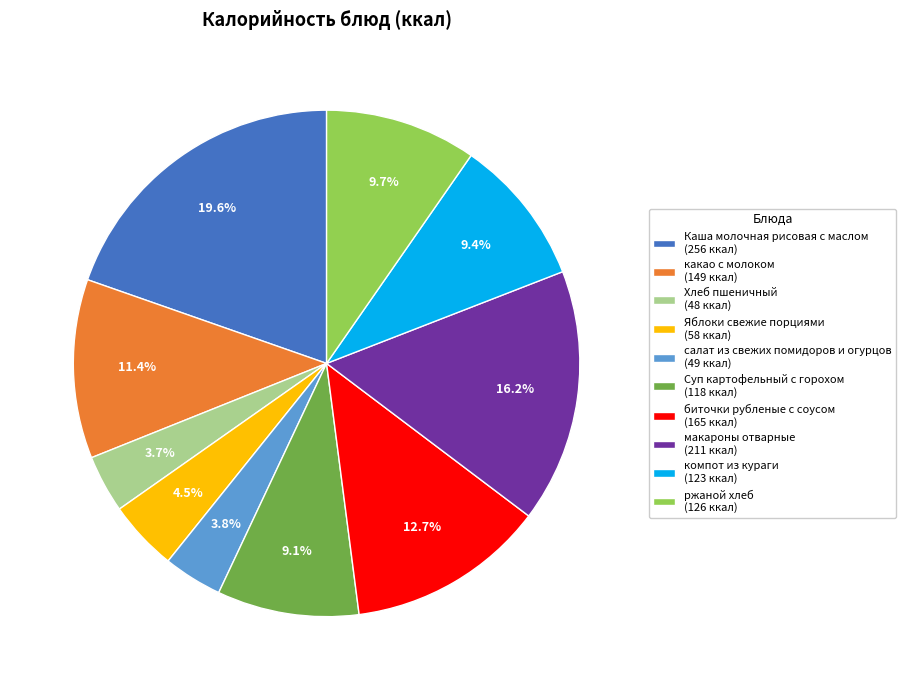

The Яблоки свежие порциями slice represents 12% of the pie. True or false?

False